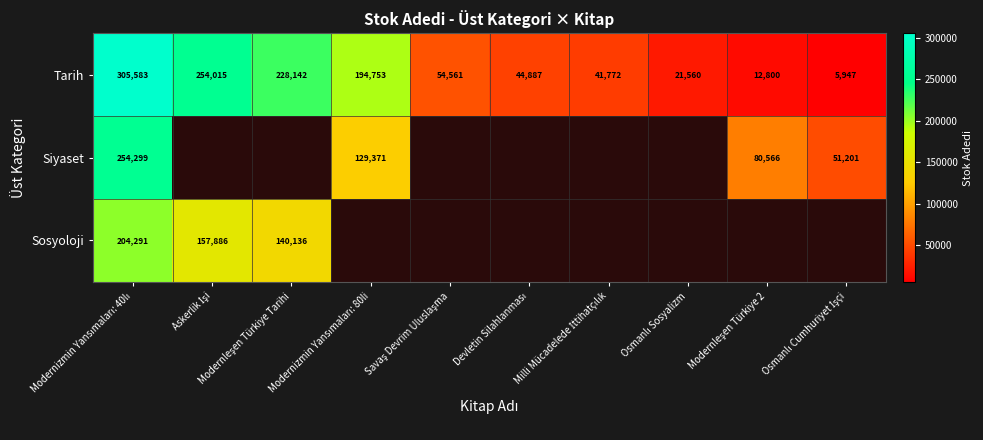

What is the difference between the maximum and second lowest values in the Tarih series?

292783